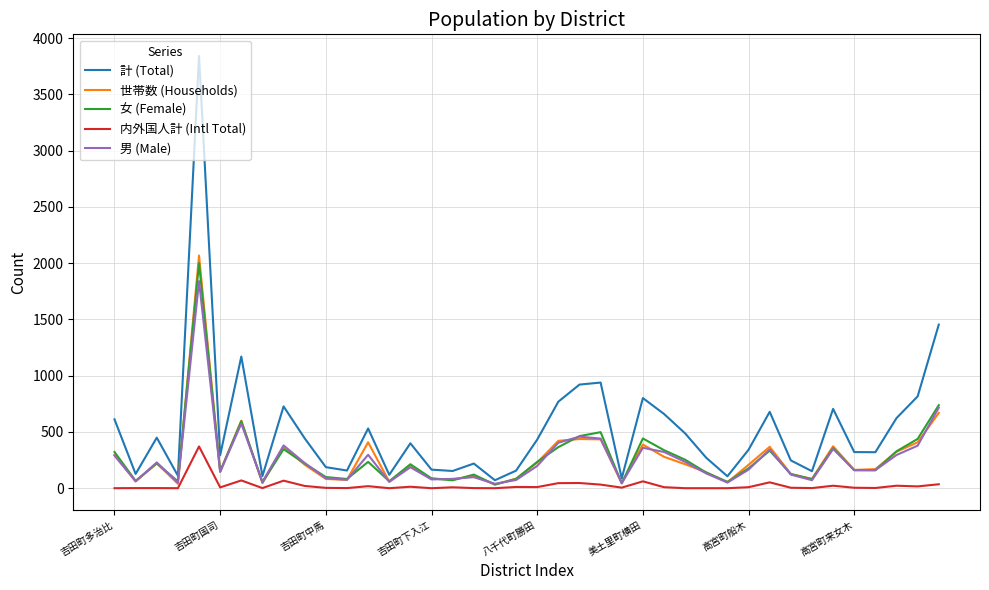

Which series has the largest total across all categories?

計 (Total)